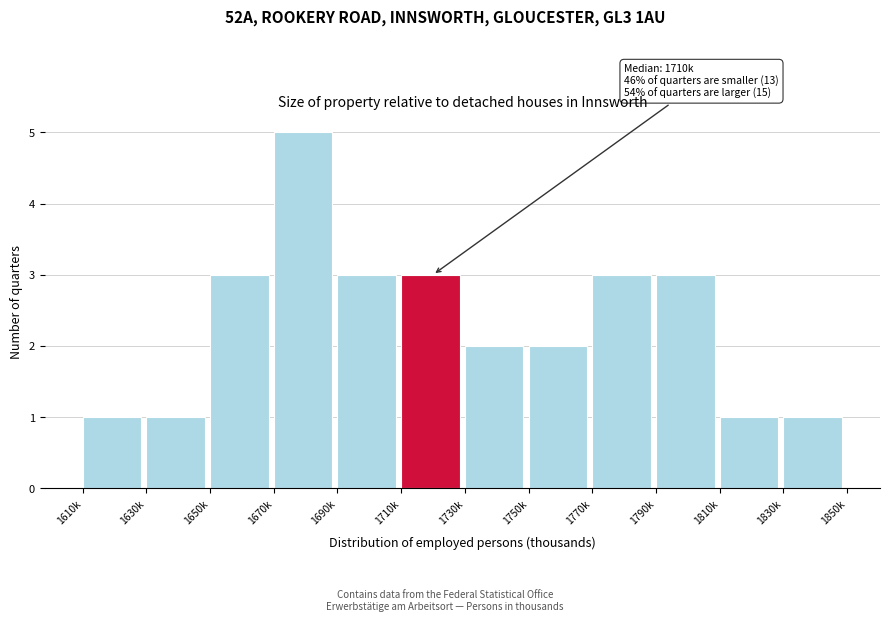

Reading left to right, what are all the values shown in this chart?

1	1	3	5	3	3	2	2	3	3	1	1